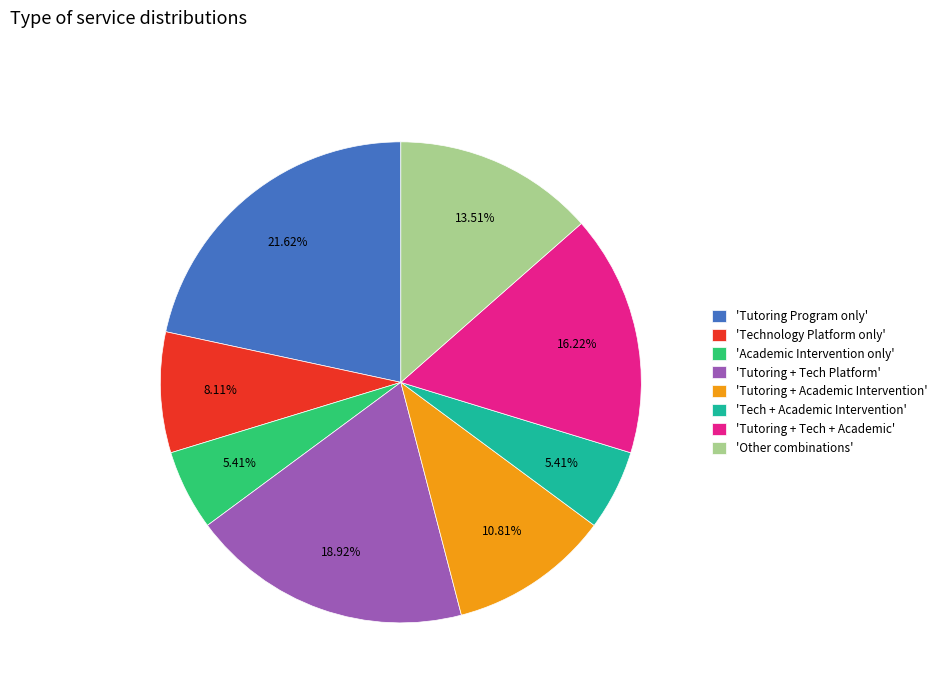

Is the sum of 'Tutoring Program only' and 'Other combinations' greater than half?

No